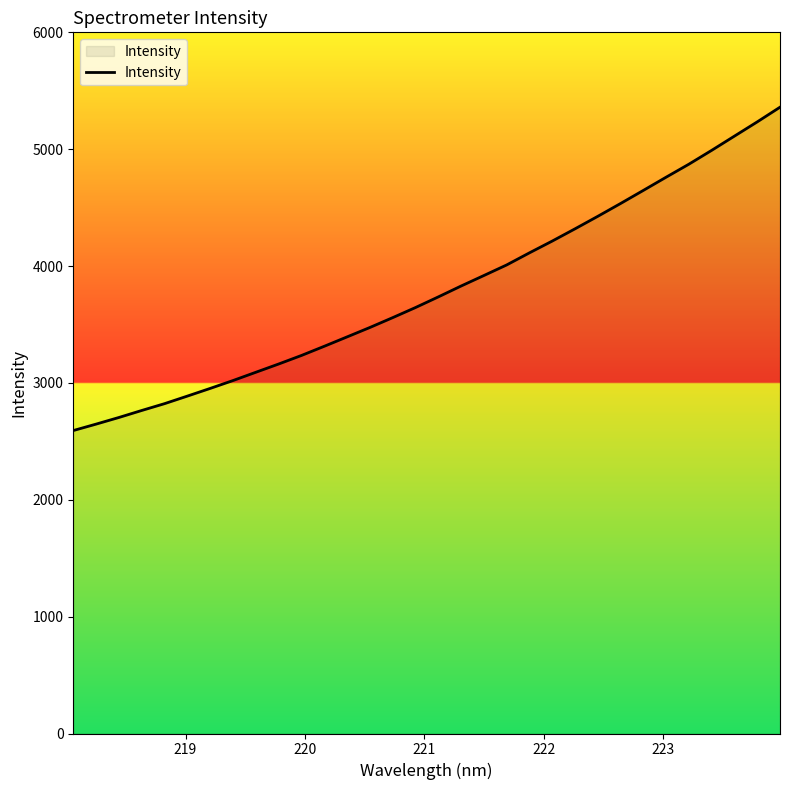

What is the minimum value shown in the chart?

2592.4